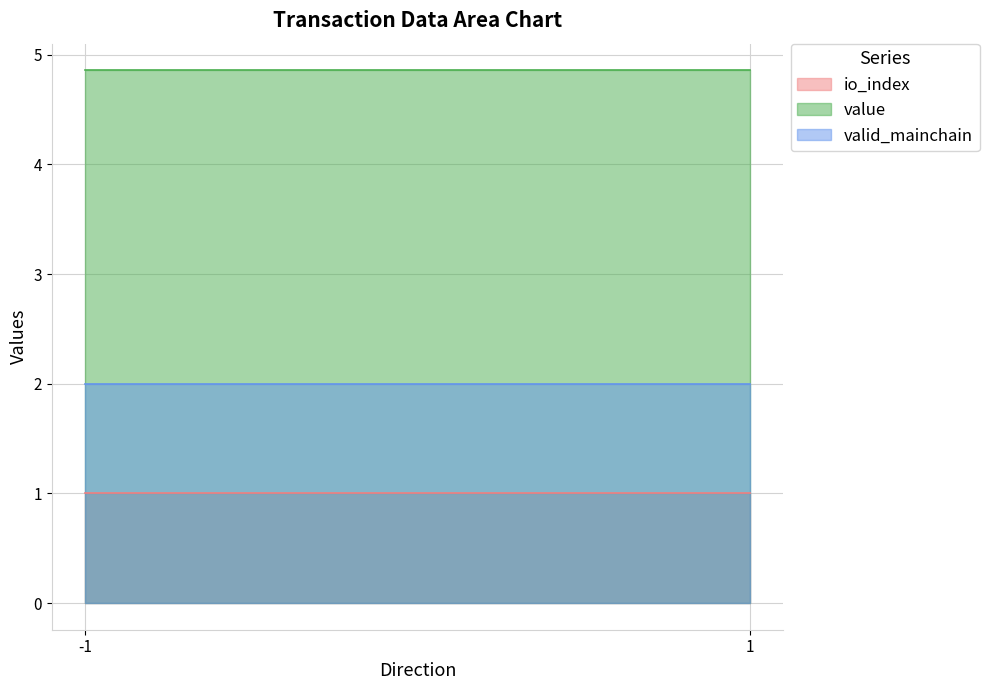

Is it true that io_index equals -0.5 at -1?

False